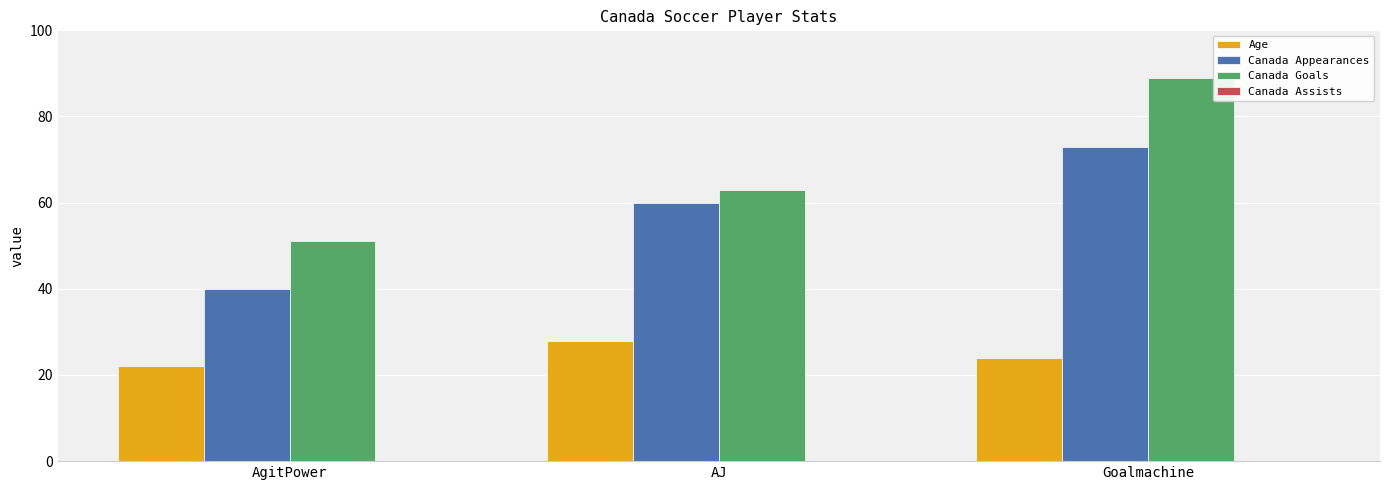

Reading left to right, what are all the values shown in this chart?

Age: AgitPower=22	AJ=28	Goalmachine=24
Canada Appearances: AgitPower=40	AJ=60	Goalmachine=73
Canada Goals: AgitPower=51	AJ=63	Goalmachine=89